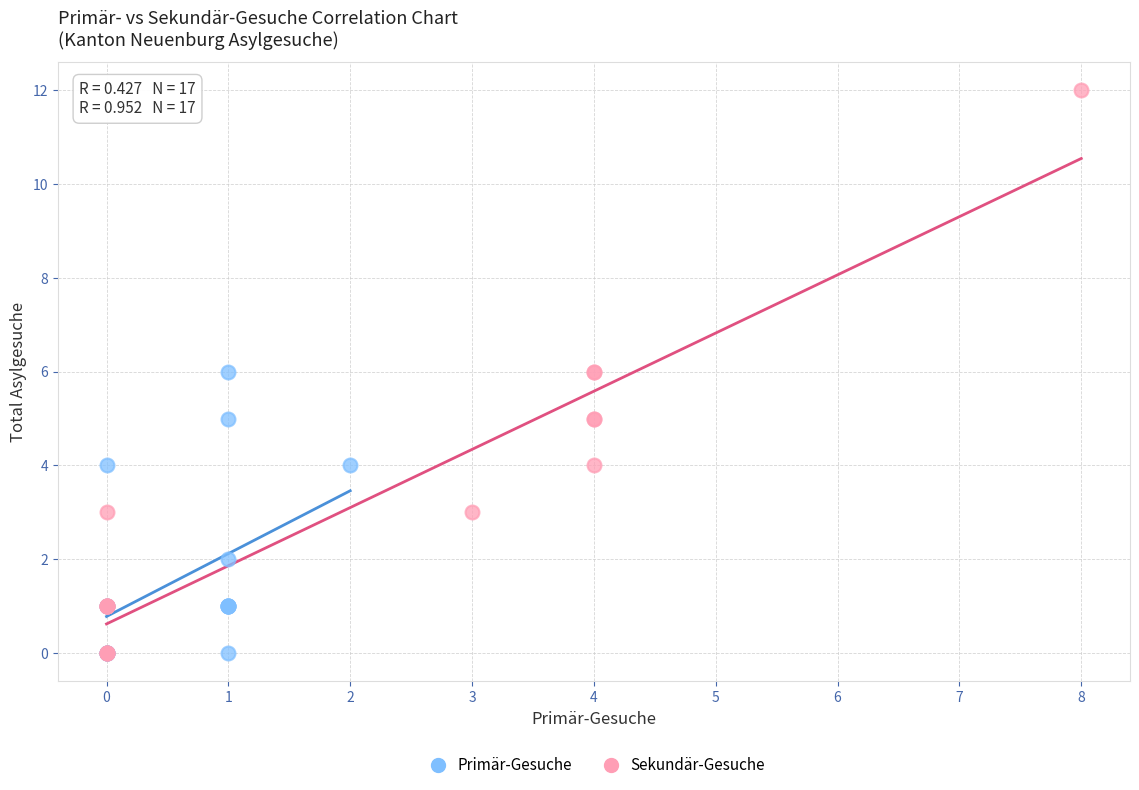

Which series contains the highest Y value?

Sekundär-Gesuche